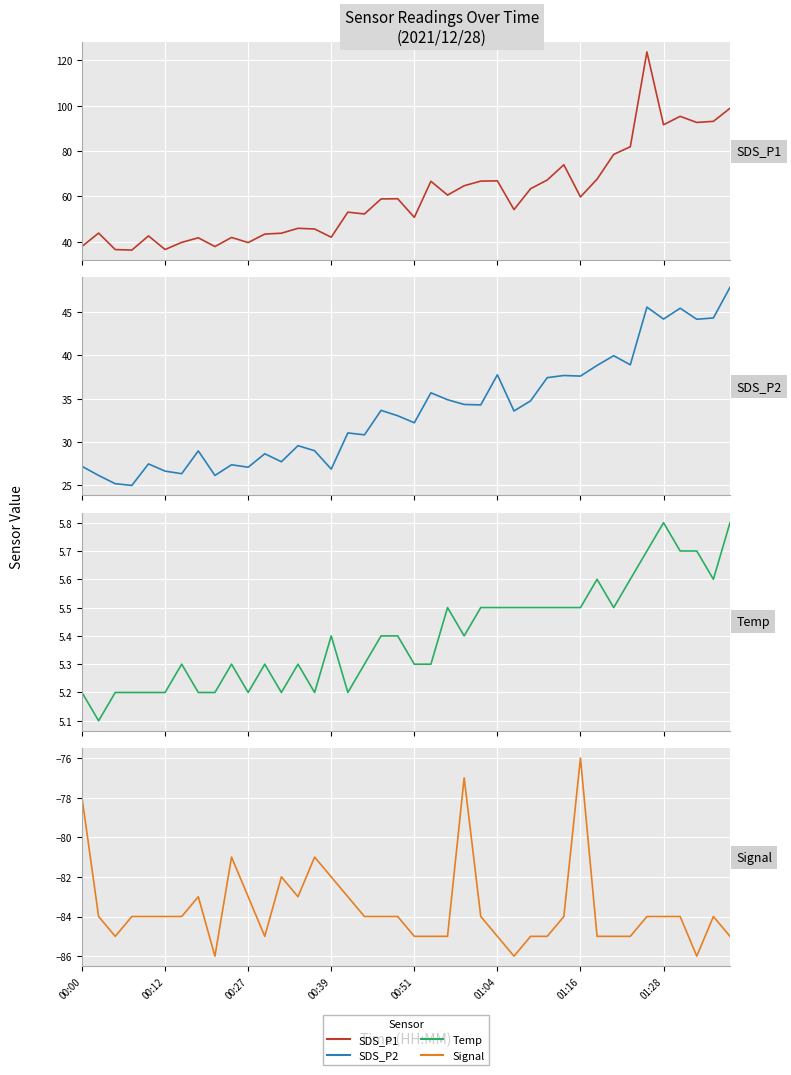

True or false: SDS_P2 and SDS_P1 intersect in this chart.

False